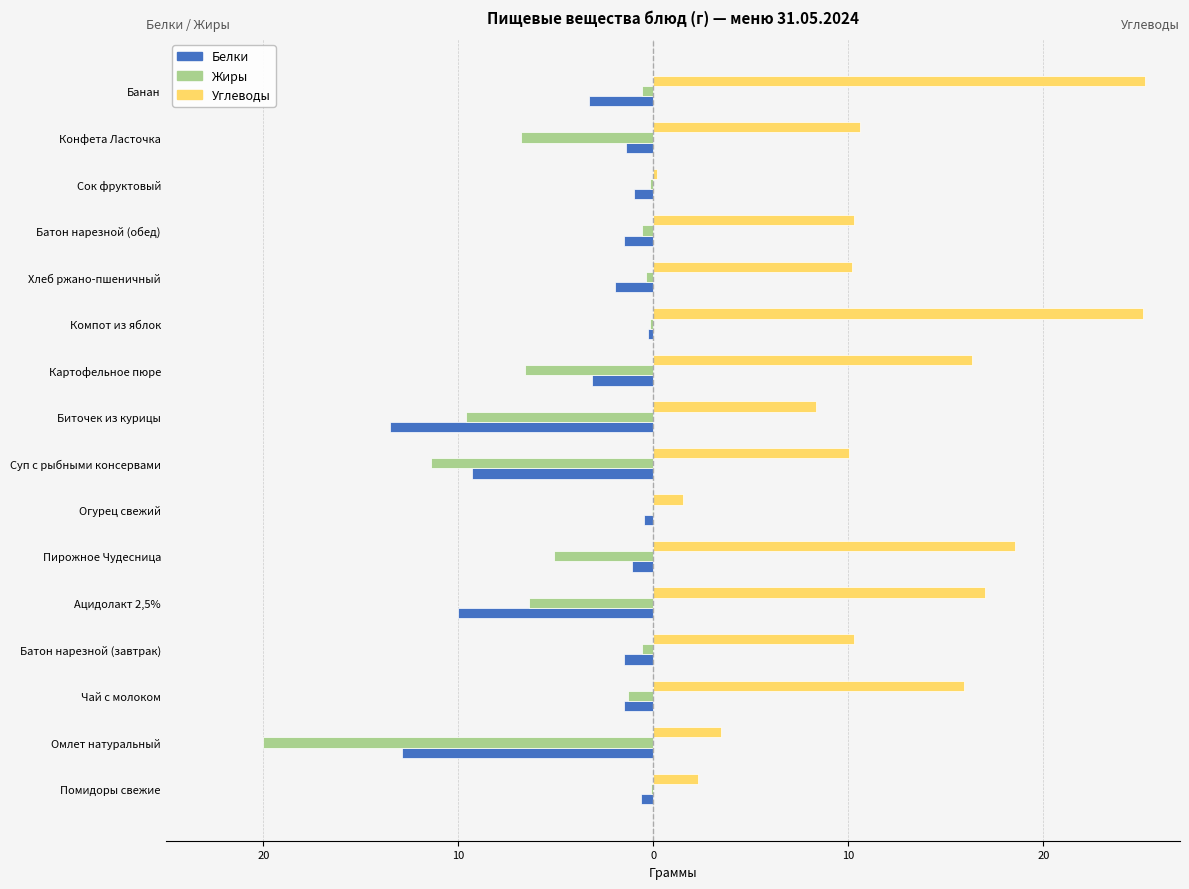

What are all the series names shown in the legend?

Белки, Жиры, Углеводы